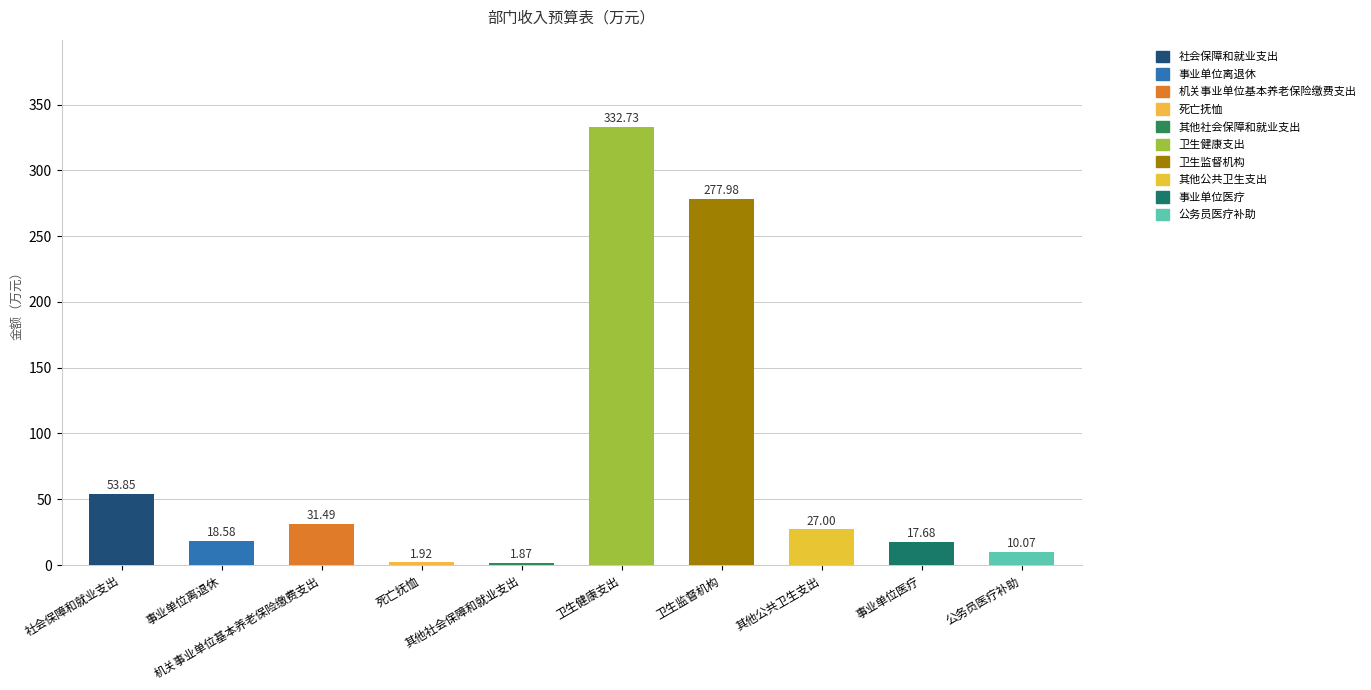

What is the sum of all values?

773.2